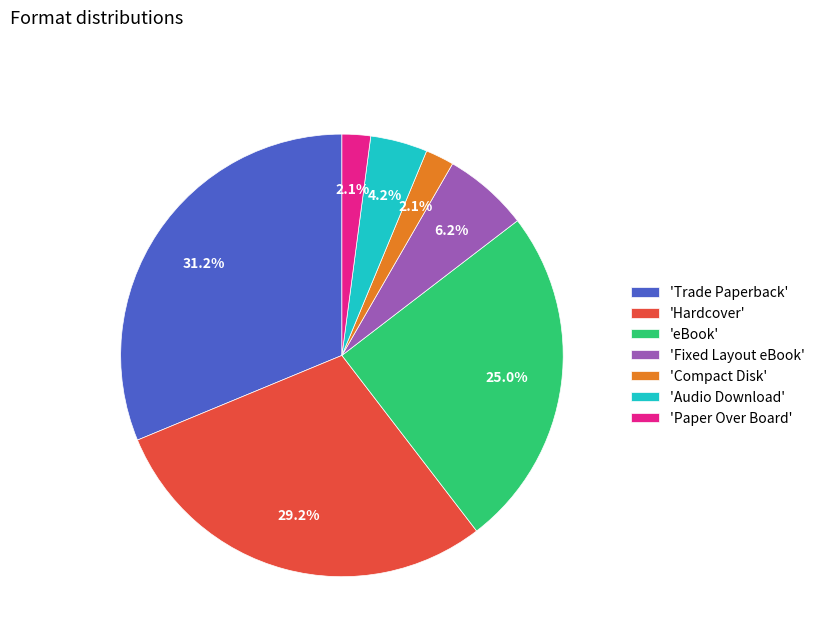

Do 'eBook' and 'Paper Over Board' together represent more than half of the pie?

No